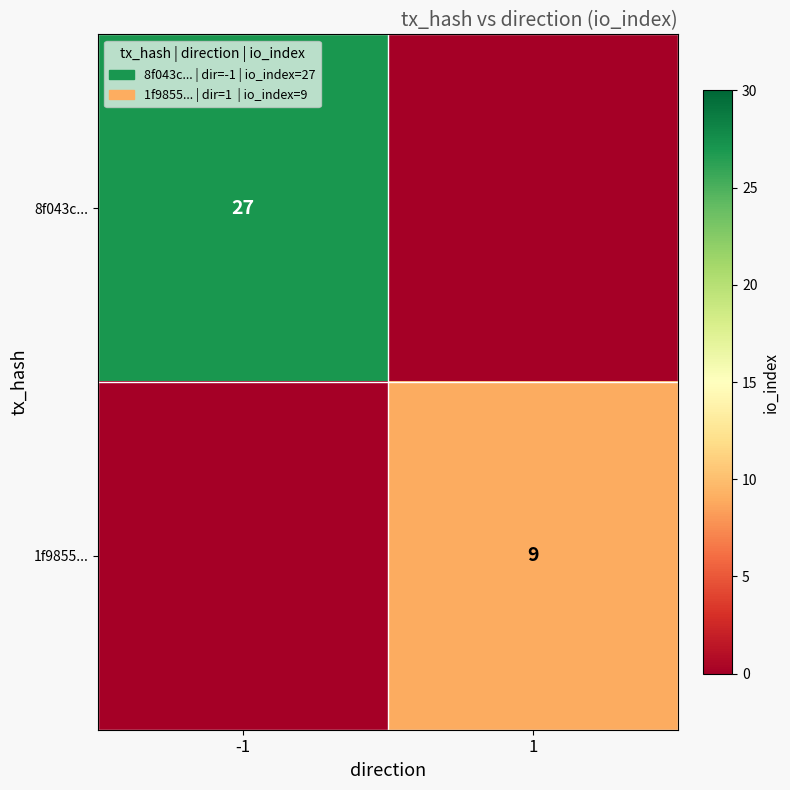

What is the maximum value shown in the chart?

27